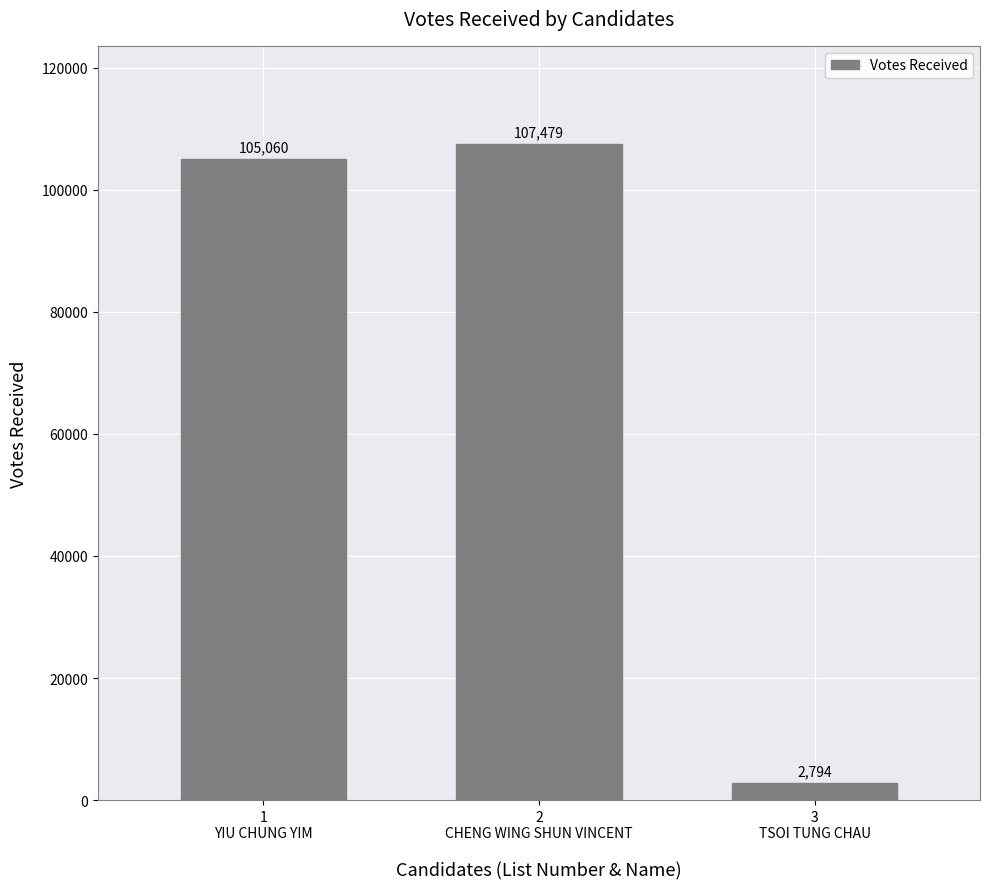

Approximately how many times larger is the value at 2
CHENG WING SHUN VINCENT compared to 1
YIU CHUNG YIM?

1.0